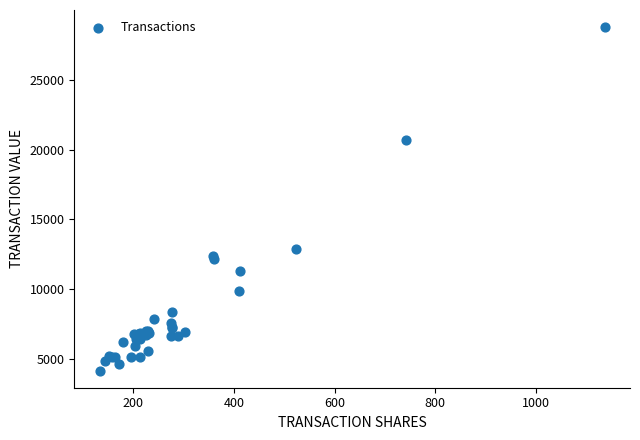

What Y value in the scatter plot is closest to 16472?

12850